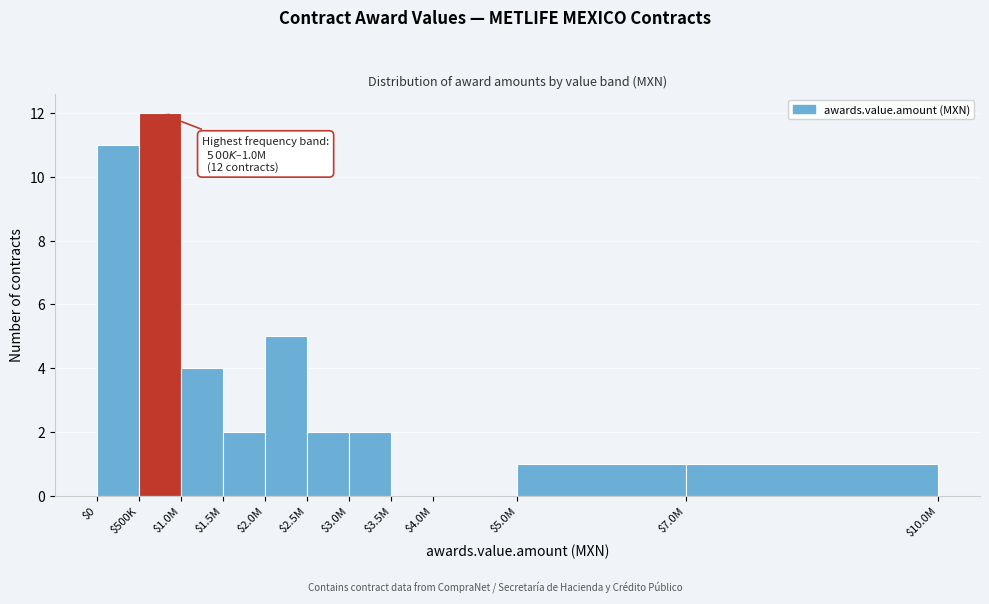

What is the sum of all values?

40